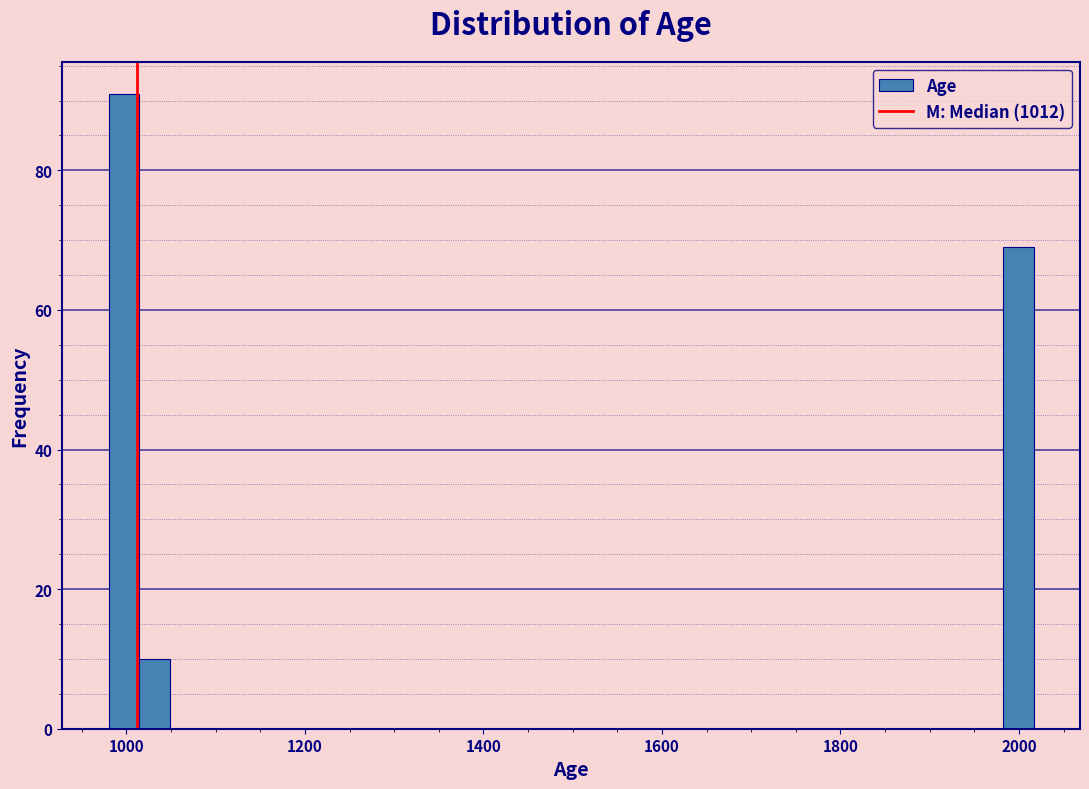

Around what value on the x-axis is the tallest bar? Give the approximate position of its centre, as read against the axis.

1000